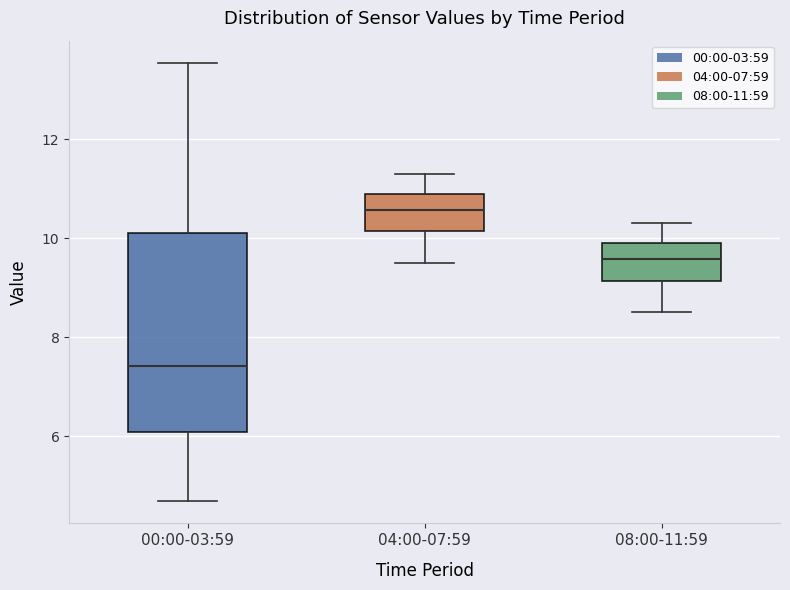

Reading left to right, read every box against the y-axis: the position of its median line, the range the box covers, and the ends of its whiskers. The values are not printed on the chart, so give them approximately, as read against the axis.

00:00-03:59: median 7.4, box 6.0 to 10.2, whiskers 4.6 to 13.6
04:00-07:59: median 10.6, box 10.2 to 11.0, whiskers 9.6 to 11.4
08:00-11:59: median 9.6, box 9.2 to 10.0, whiskers 8.6 to 10.4